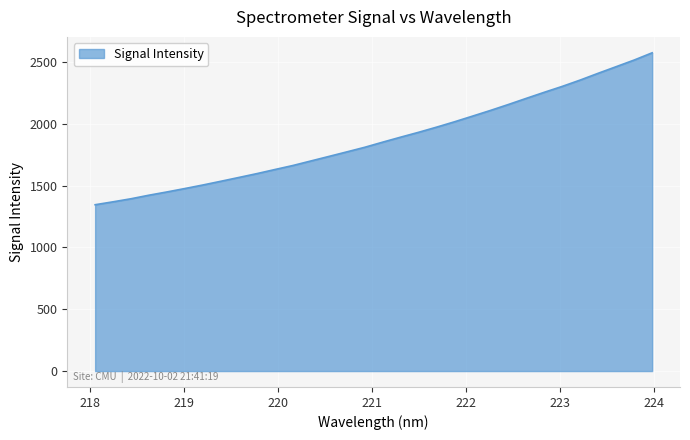

What is the minimum value shown in the chart?

1345.4